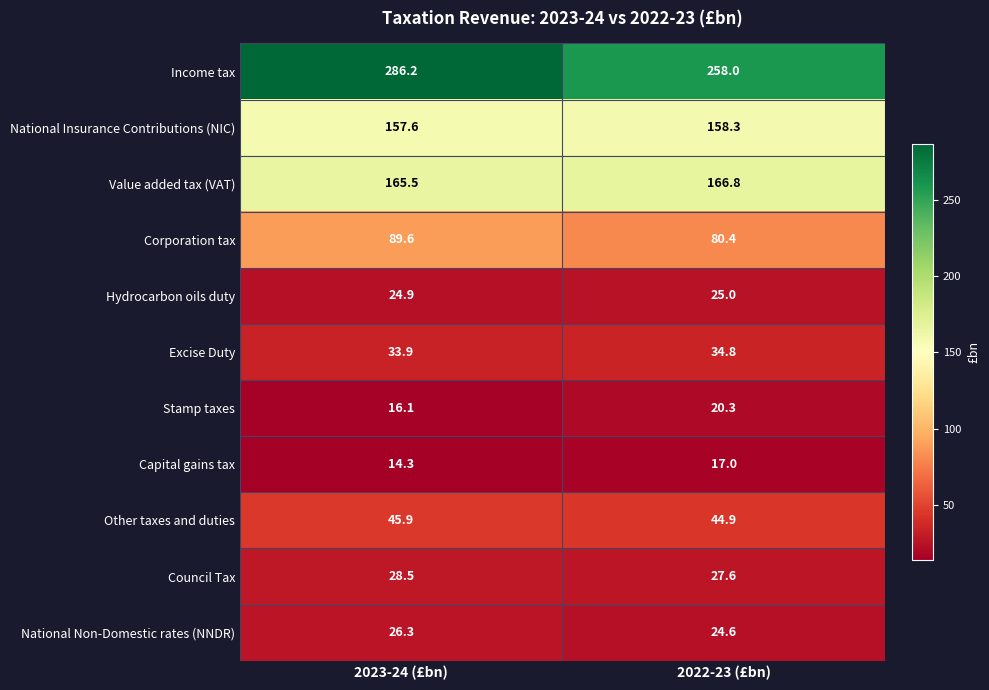

Which label corresponds to the smallest value in the chart?

2023-24 (£bn)